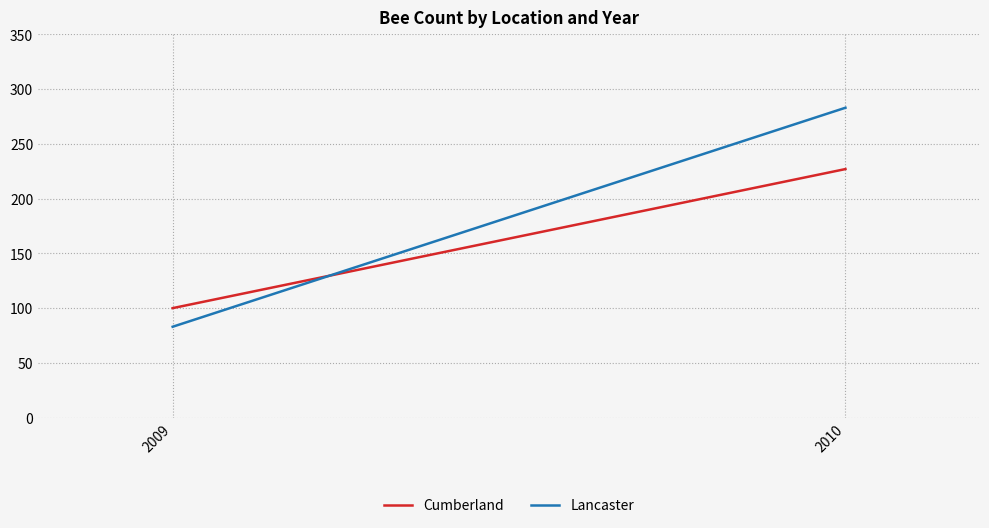

Which series changed the most between 2009 and 2010?

Lancaster